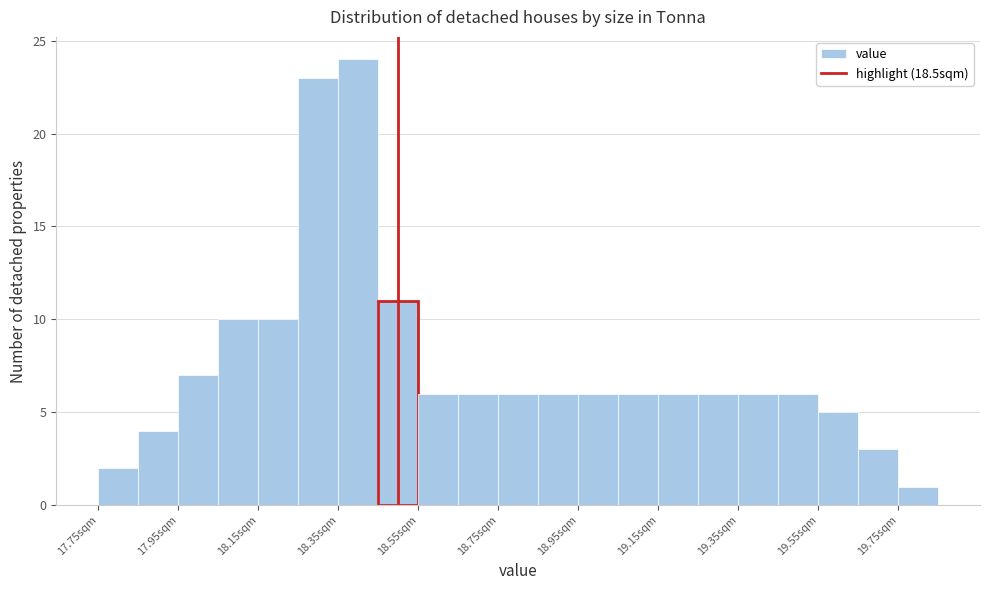

Which range on the x-axis has the tallest bar?

18.35 to 18.45